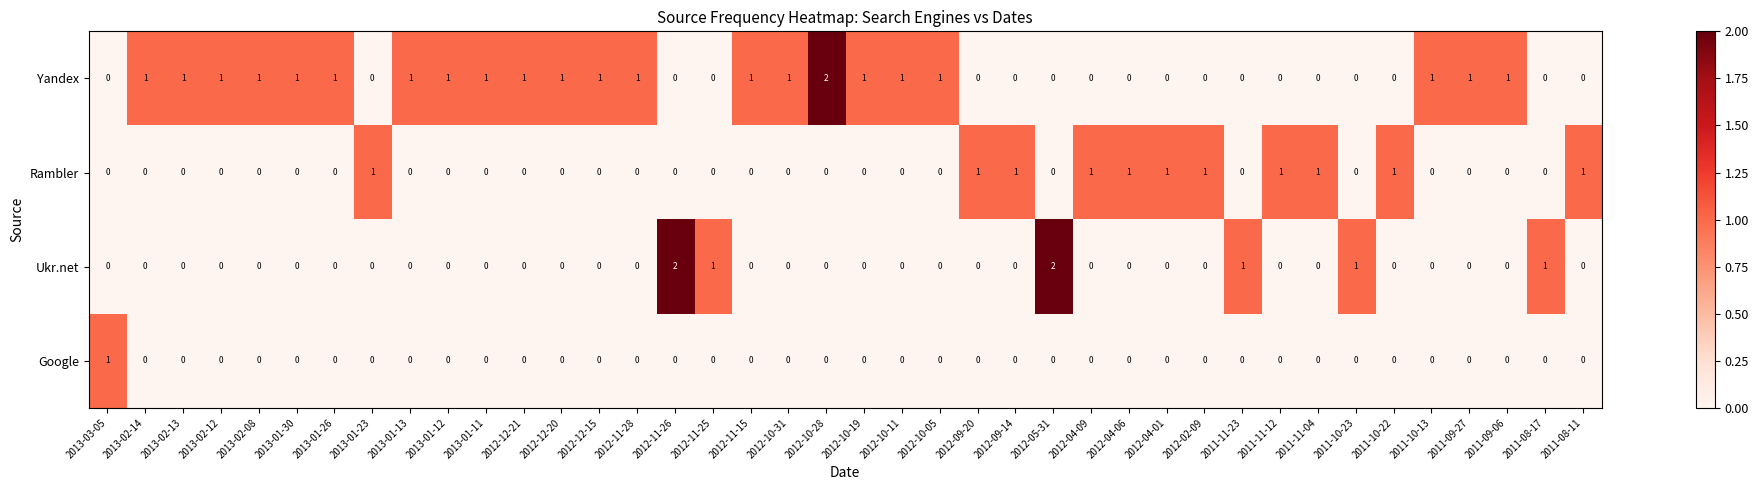

Which series has the largest total across all categories?

Yandex